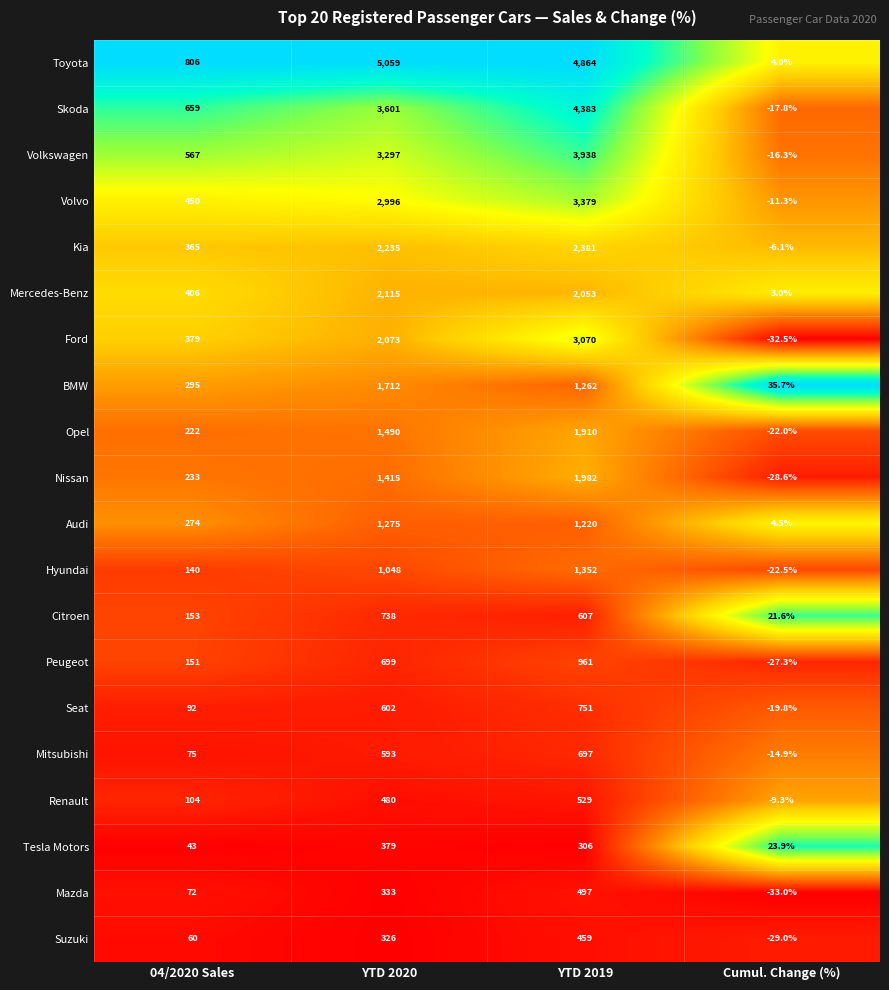

What is the difference between the Audi values at YTD 2019 and 04/2020 Sales?

946.0